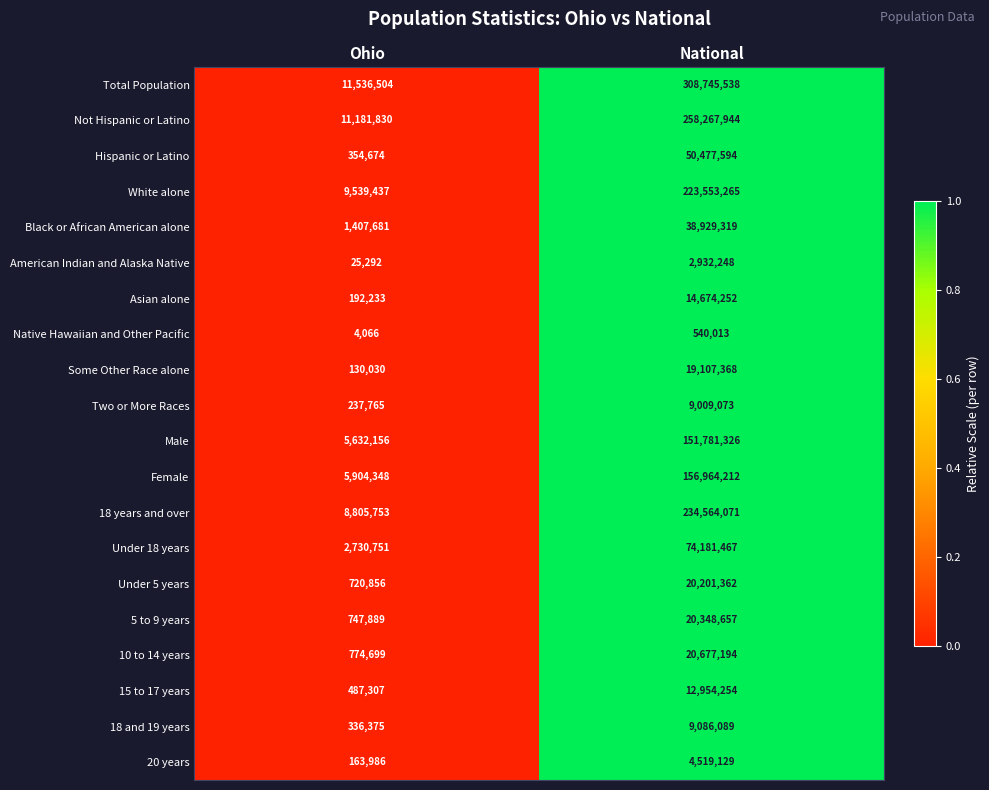

What is the average value of the White alone series?

116546351